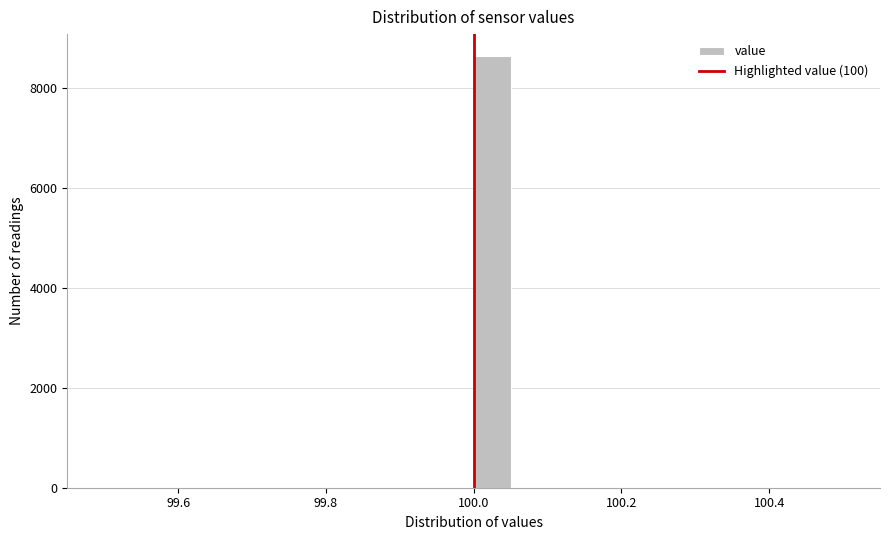

Around what value on the x-axis is the tallest bar? Give the approximate position of its centre, as read against the axis.

100.02